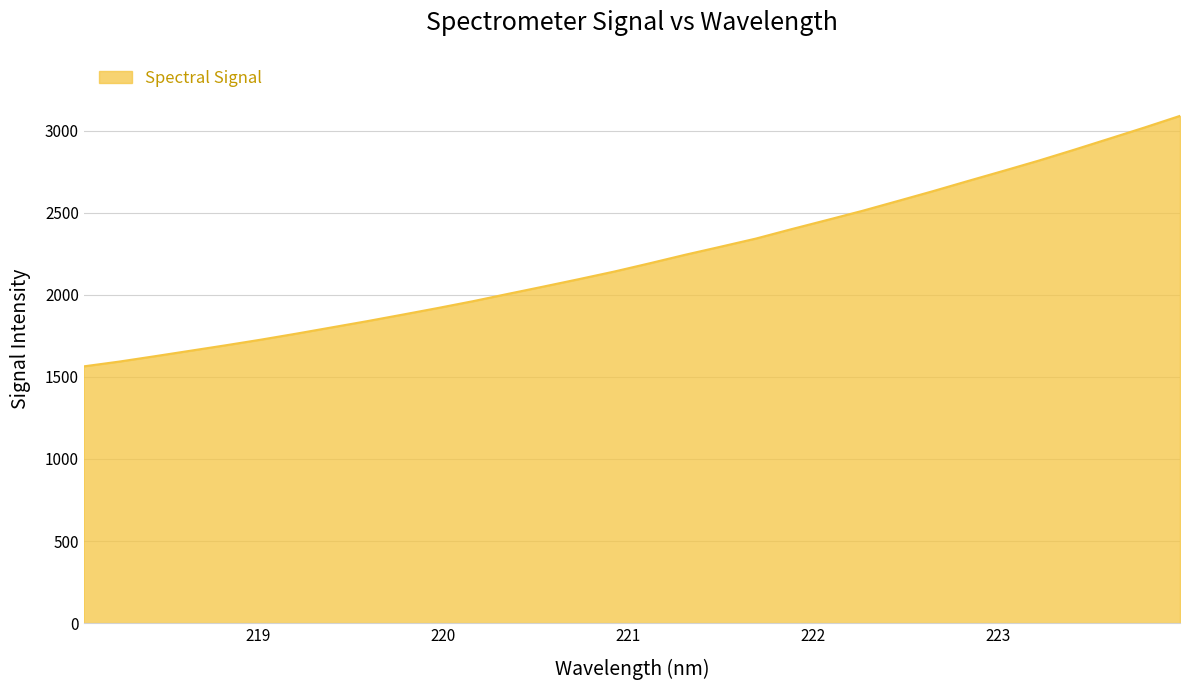

What is the greatest value displayed?

3090.3